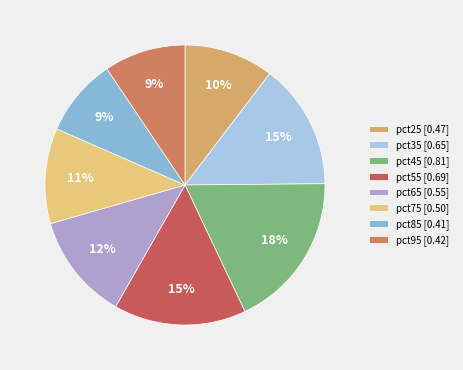

What percentage is NOT represented by pct35?

85.5%